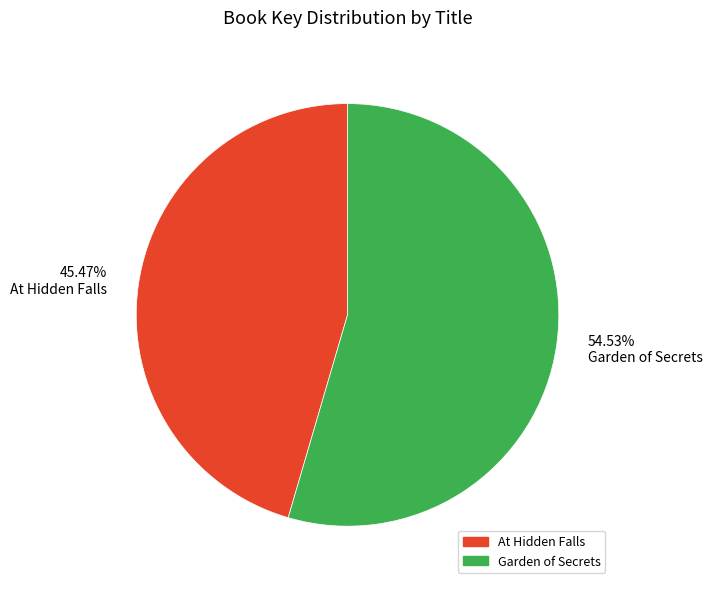

How many slices are in this pie chart?

2